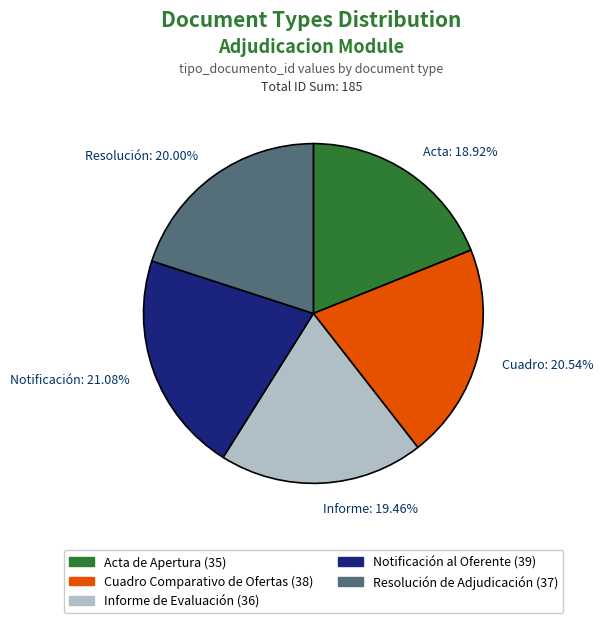

Is there a majority slice in this chart?

No